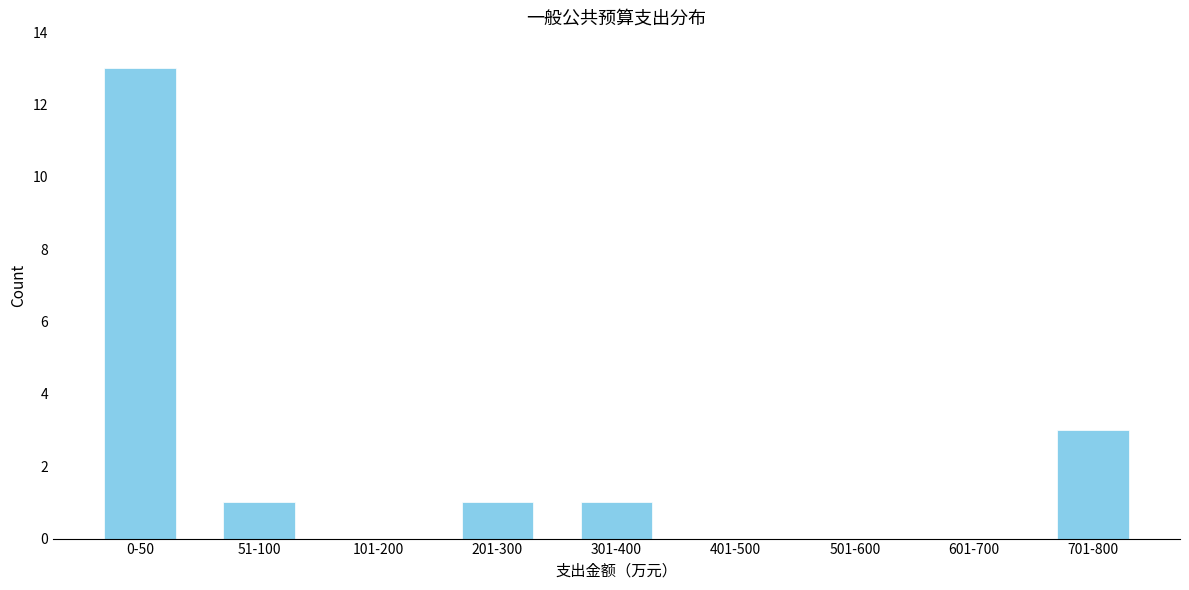

Reading left to right, extract all data points from this chart.

0-50=13	51-100=1	101-200=0	201-300=1	301-400=1	401-500=0	501-600=0	601-700=0	701-800=3